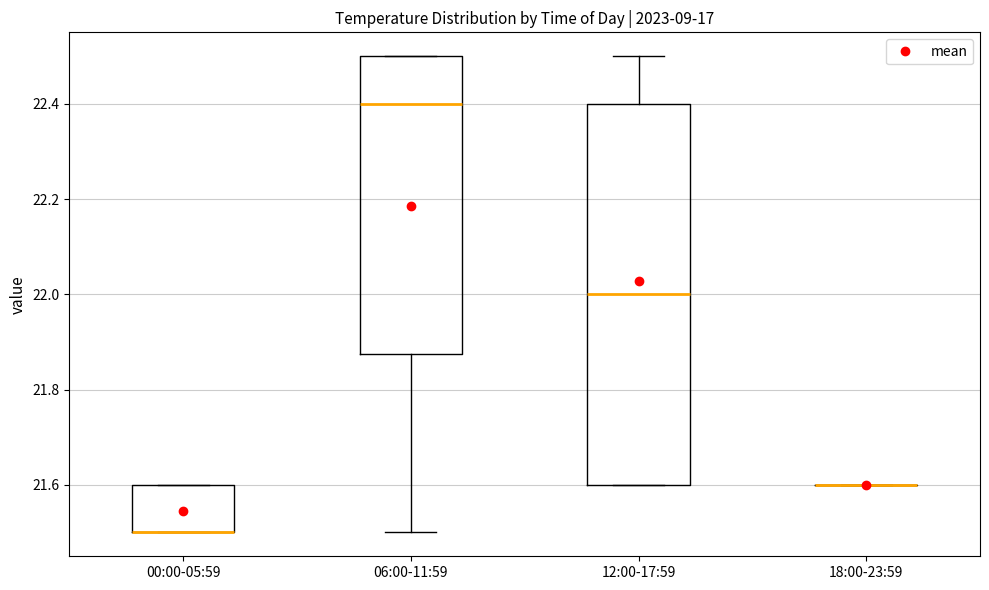

Reading left to right, transcribe this box plot: for each box, give where its median line is, the range the box spans, and where its two whiskers end, as read against the y-axis. The values are not printed on the chart, so give them approximately, as read against the axis.

00:00-05:59: median 21.50 (drawn on the box's lower edge), box 21.50 to 21.60, whiskers 21.50 to 21.60
06:00-11:59: median 22.40, box 21.88 to 22.50, whiskers 21.50 to 22.50
12:00-17:59: median 22.00, box 21.60 to 22.40, whiskers 21.60 to 22.50
18:00-23:59: box collapsed to a line at 21.60, whiskers 21.60 to 21.60